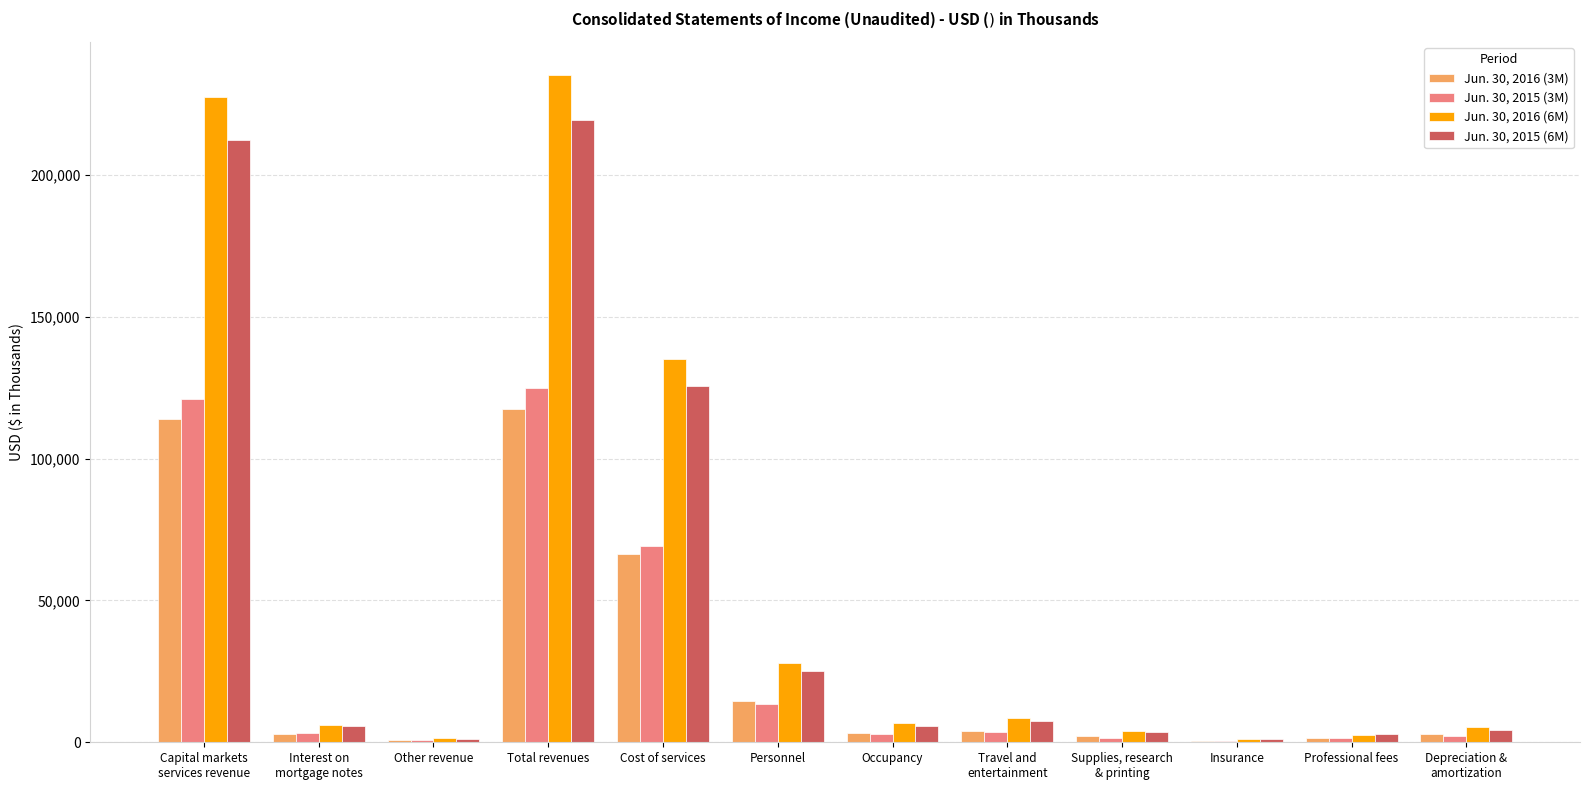

Between Total revenues and Occupancy, which series saw the biggest shift?

Jun. 30, 2016 (6M)